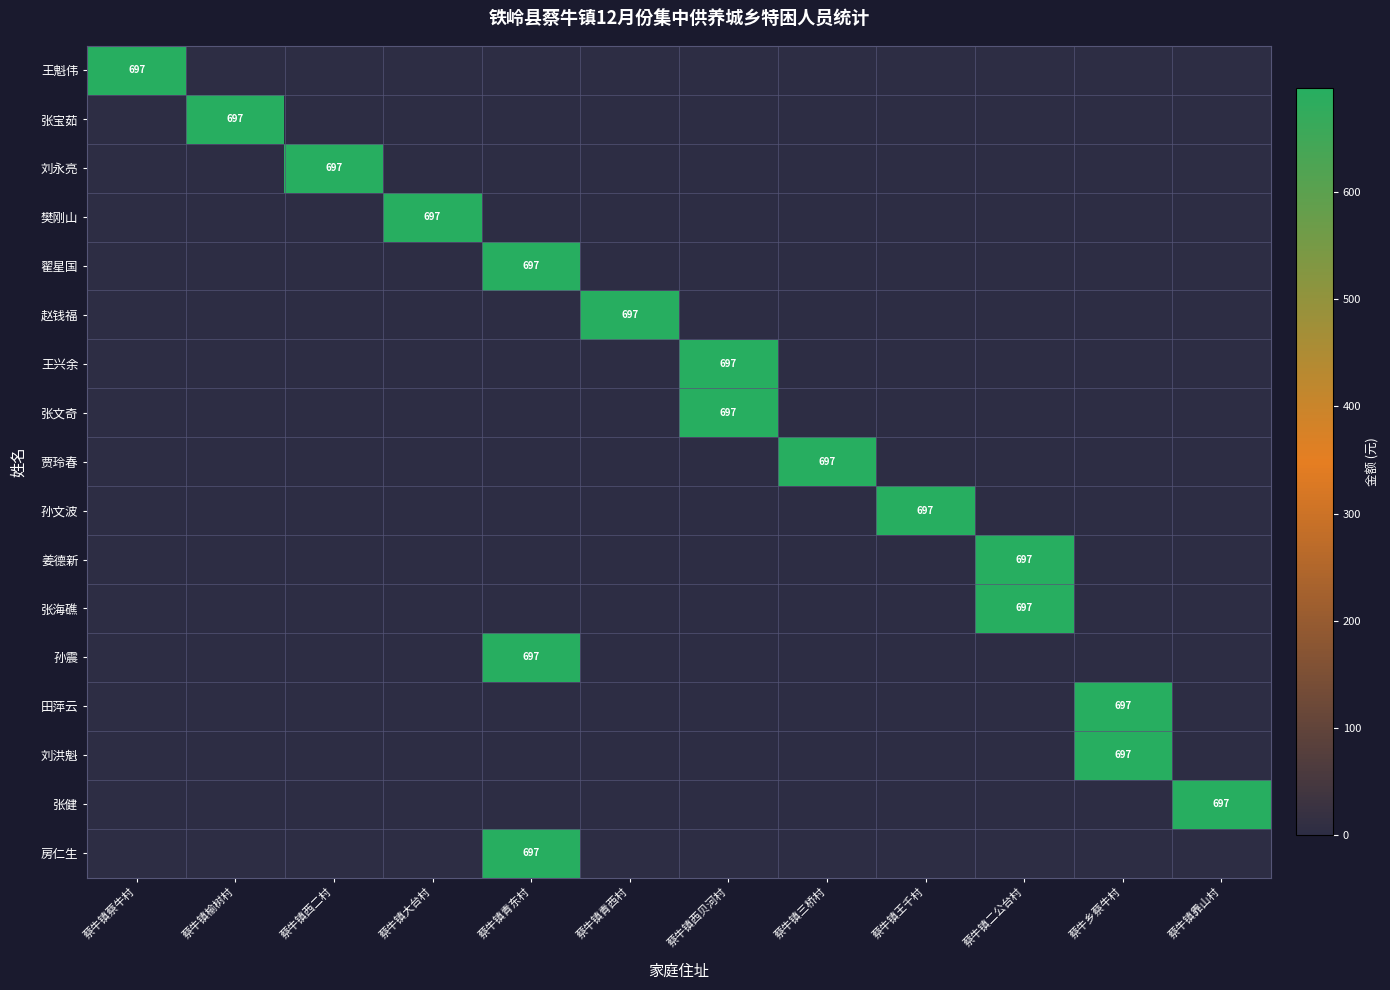

Which has a higher value, 蔡牛镇蔡牛村 or 蔡牛镇王千村?

蔡牛镇蔡牛村